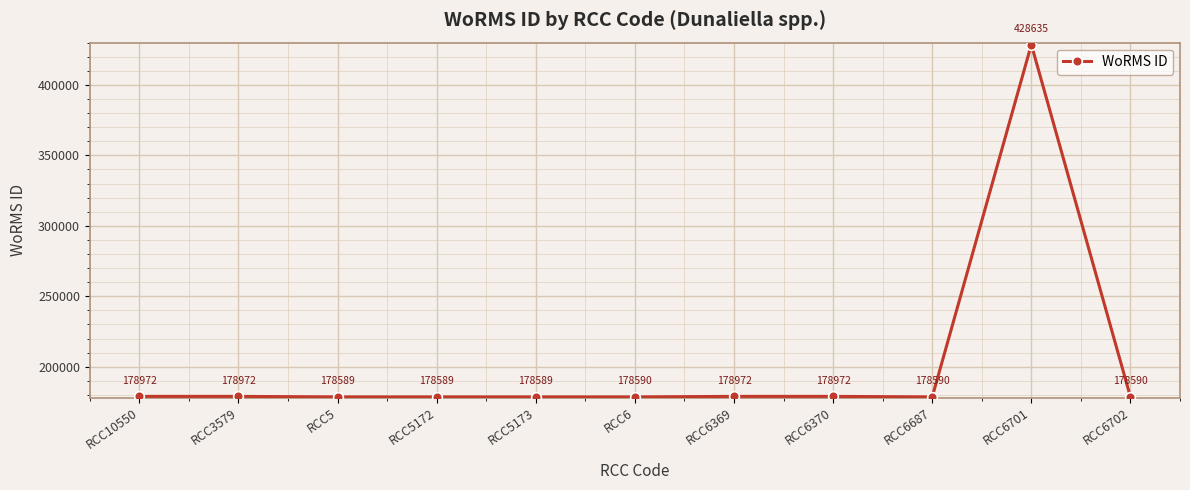

Approximately how many times larger is the value at RCC6 compared to RCC5?

1.0